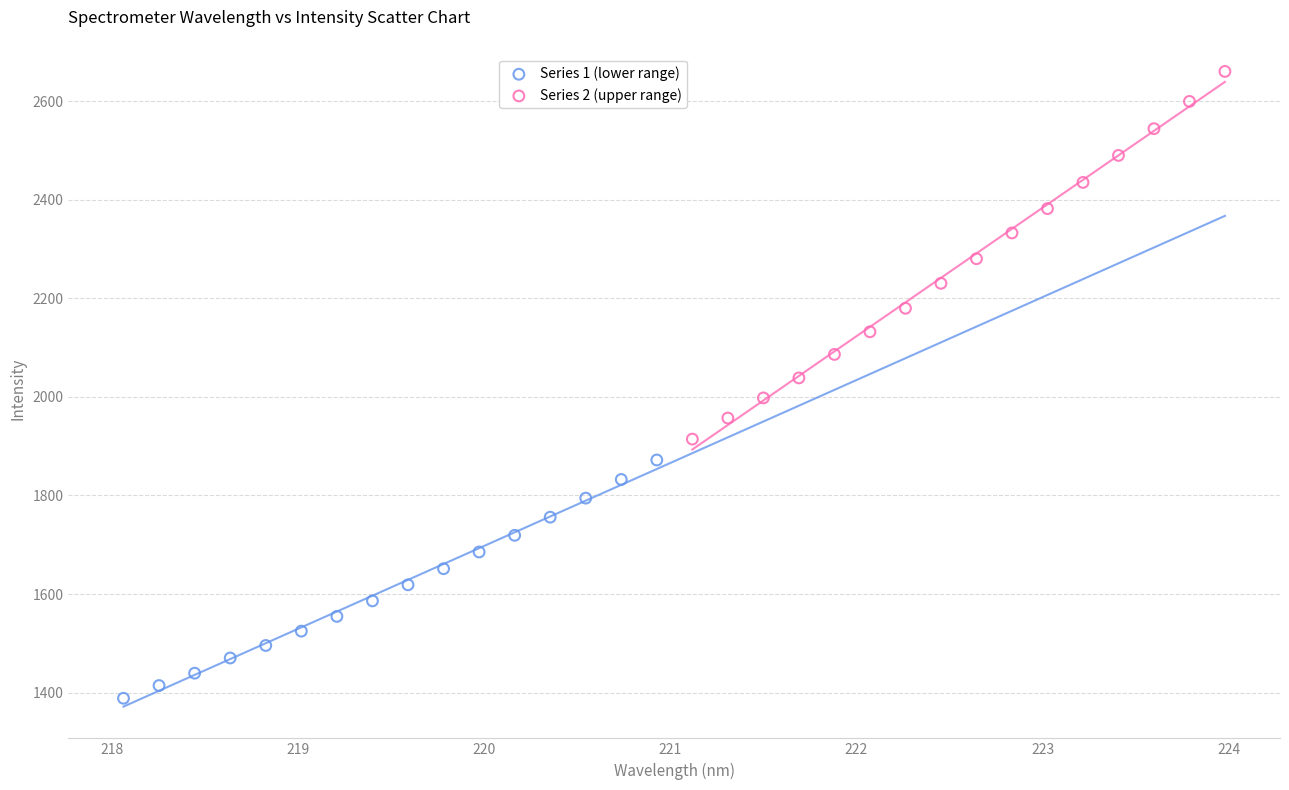

Which series contains the lowest Y value?

Series 1 (lower range)